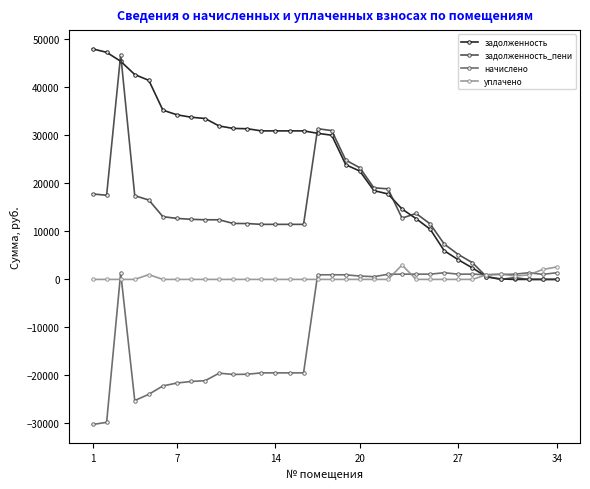

Count the number of categories in the chart.

34